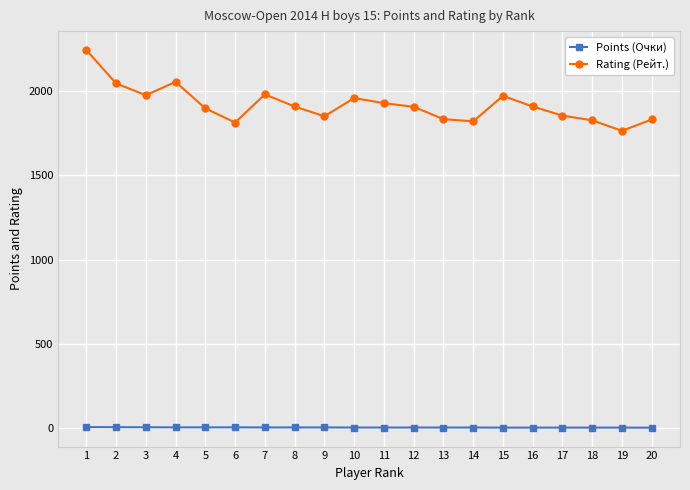

List the series in order of their peak value, highest first.

Rating (Рейт.), Points (Очки)